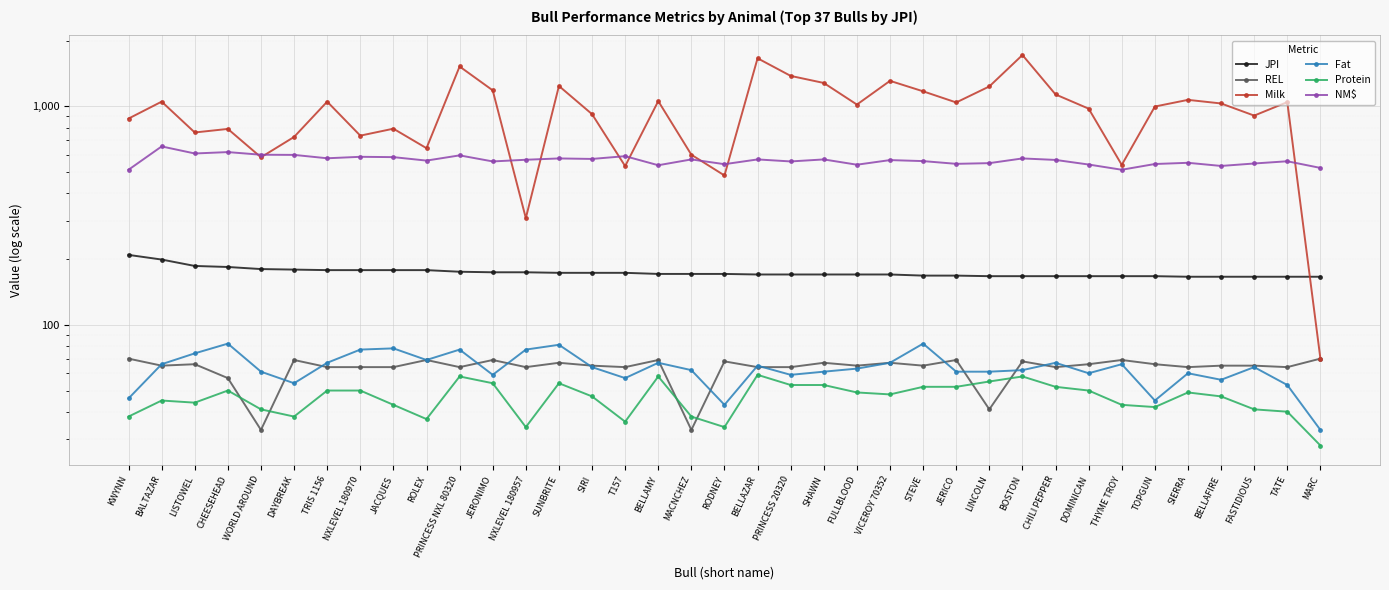

Which series changed the most between LISTOWEL and DOMINICAN?

Milk